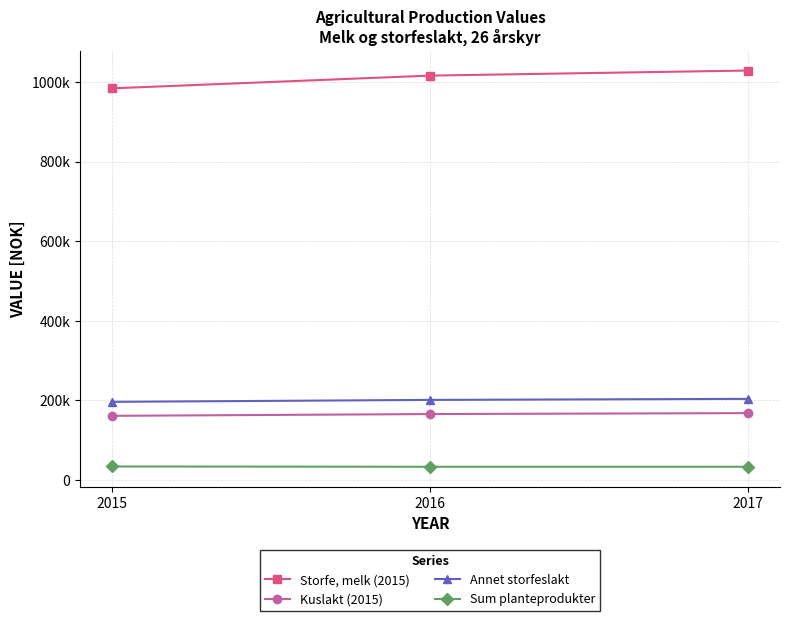

Reading right to left, what are all the values shown in this chart?

Storfe, melk (2015): 1028725	1015980	983915
Kuslakt (2015): 168026	165656	161193
Annet storfeslakt: 203794	201204	196325
Sum planteprodukter: 33197	33197	33960